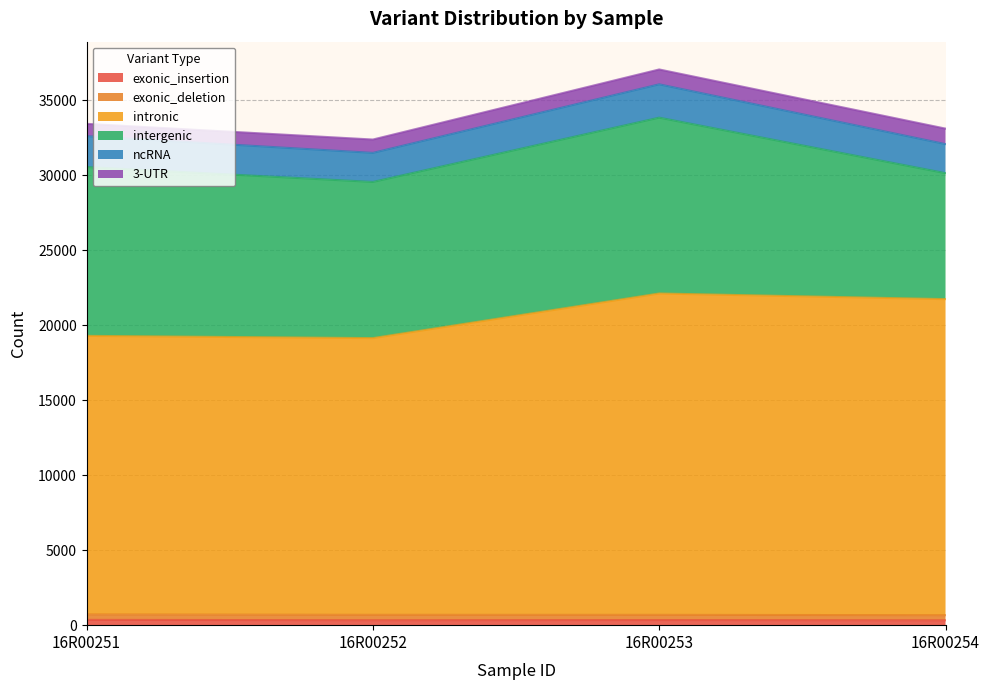

Which series has the largest total across all categories?

intronic